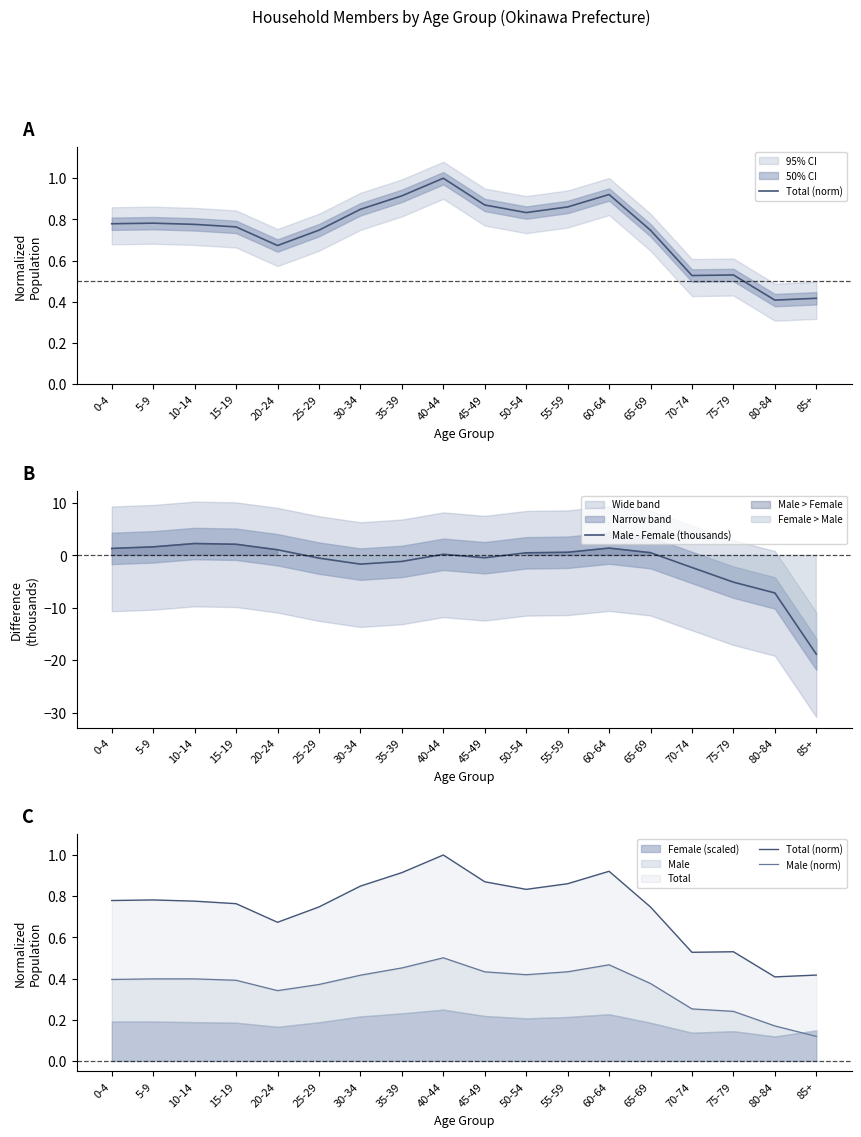

List the series in order of their peak value, highest first.

Male - Female (thousands), Total (norm), Male (norm)